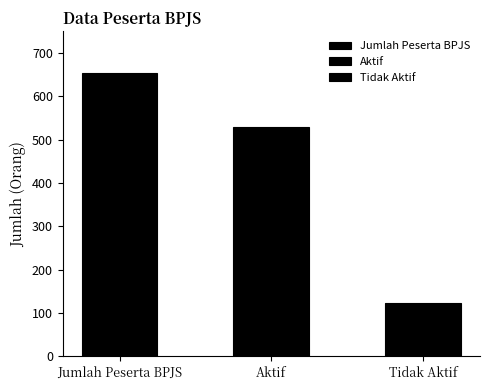

The value at Jumlah Peserta BPJS is 653. True or false?

True